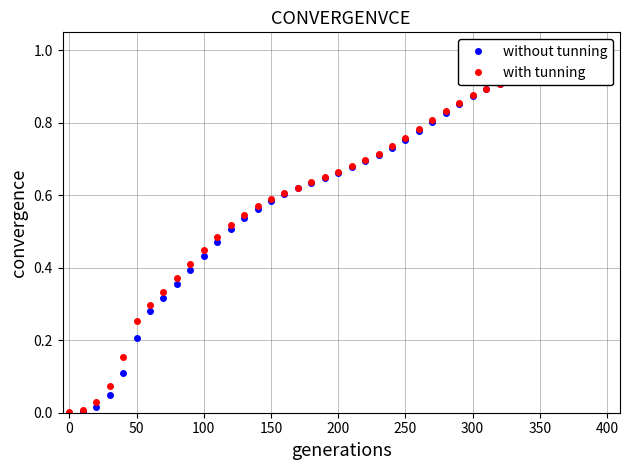

What is the average value of the with tunning series?

0.6